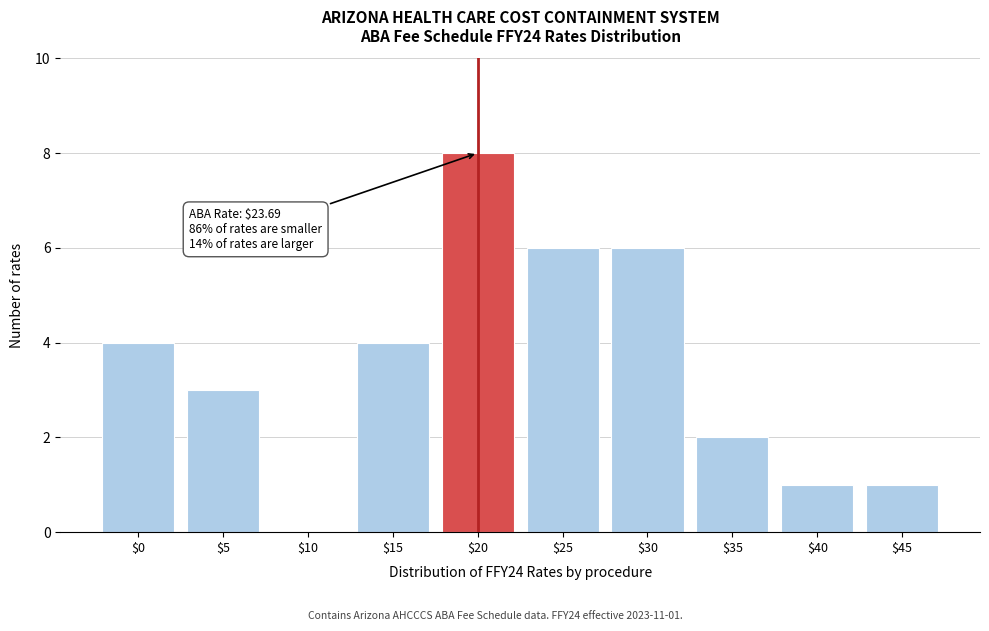

The chart shows a value of 4 at $15. True or false?

True